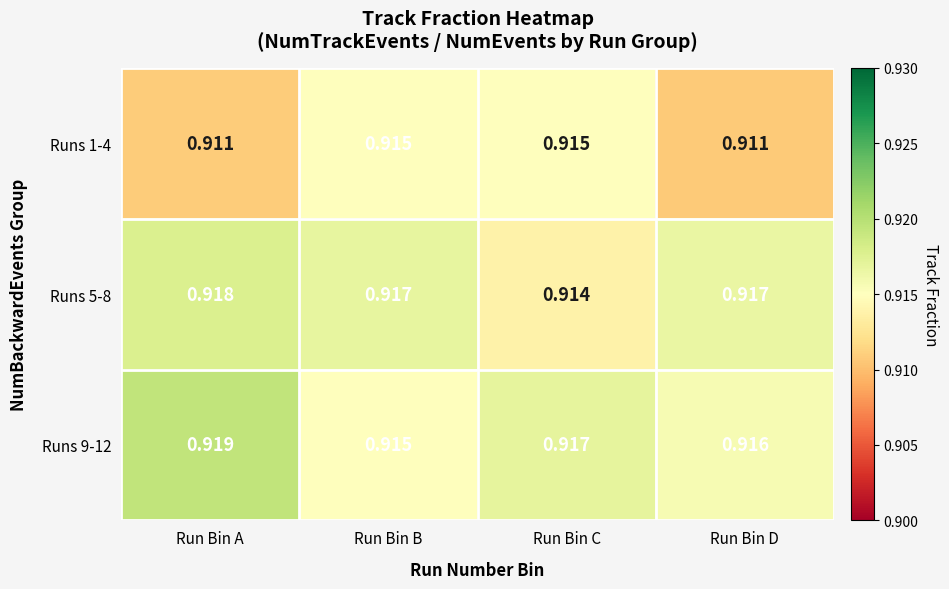

At how many categories does at least one series exceed 0?

4